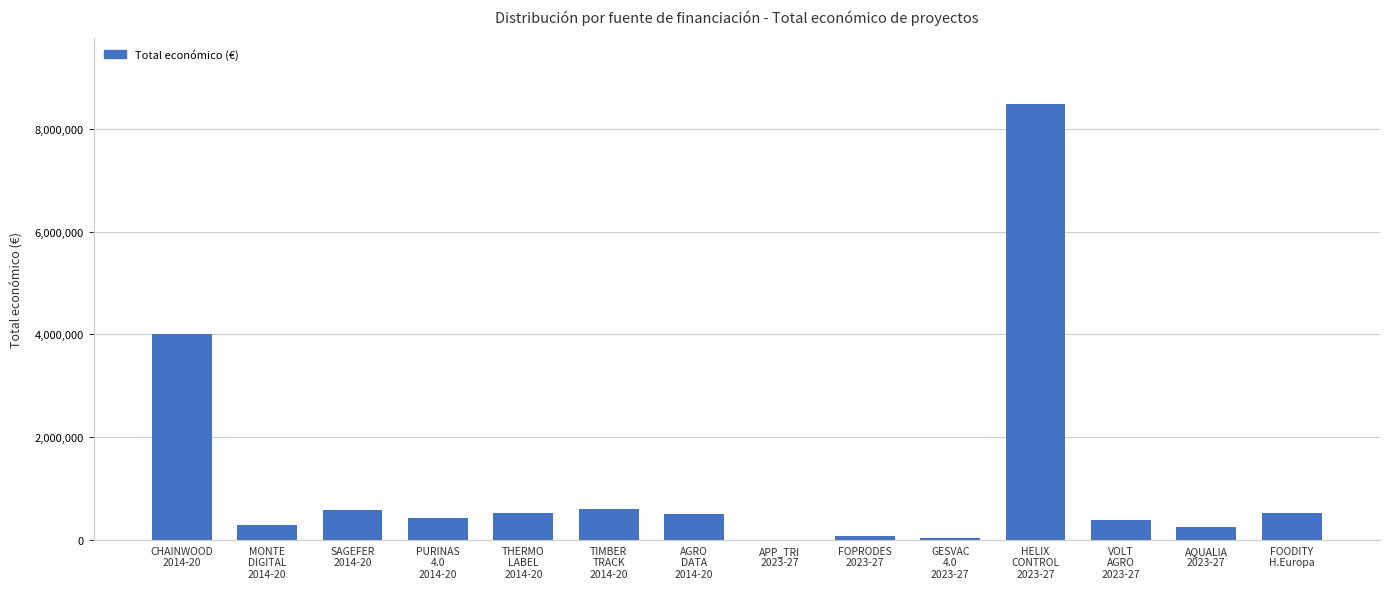

What is the greatest value displayed?

8484999